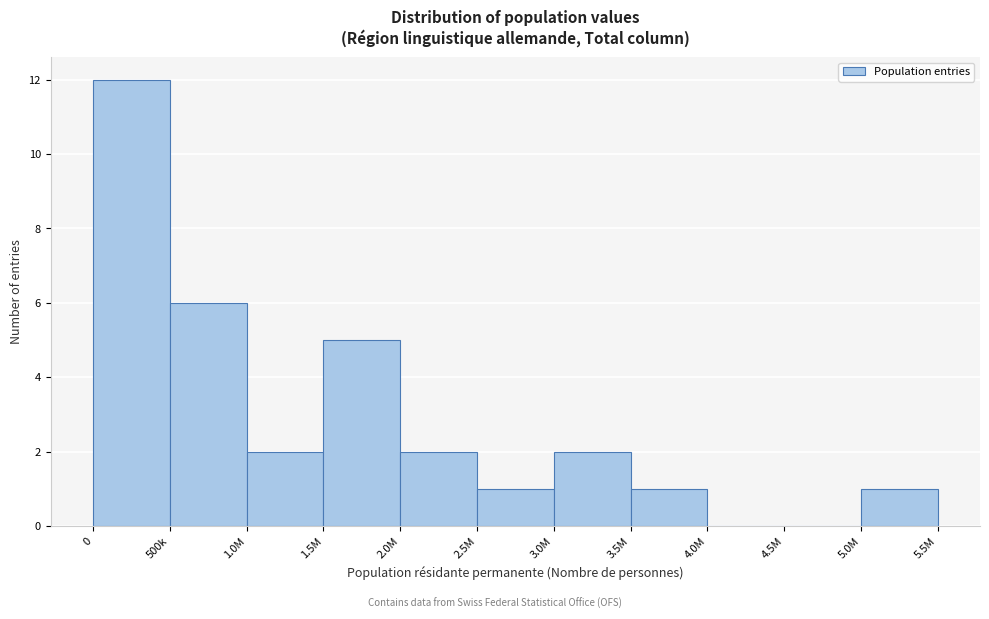

Reading left to right, list all the values displayed in this chart.

0=12	500k=6	1.0M=2	1.5M=5	2.0M=2	2.5M=1	3.0M=2	3.5M=1	4.0M=0	4.5M=0	5.0M=1